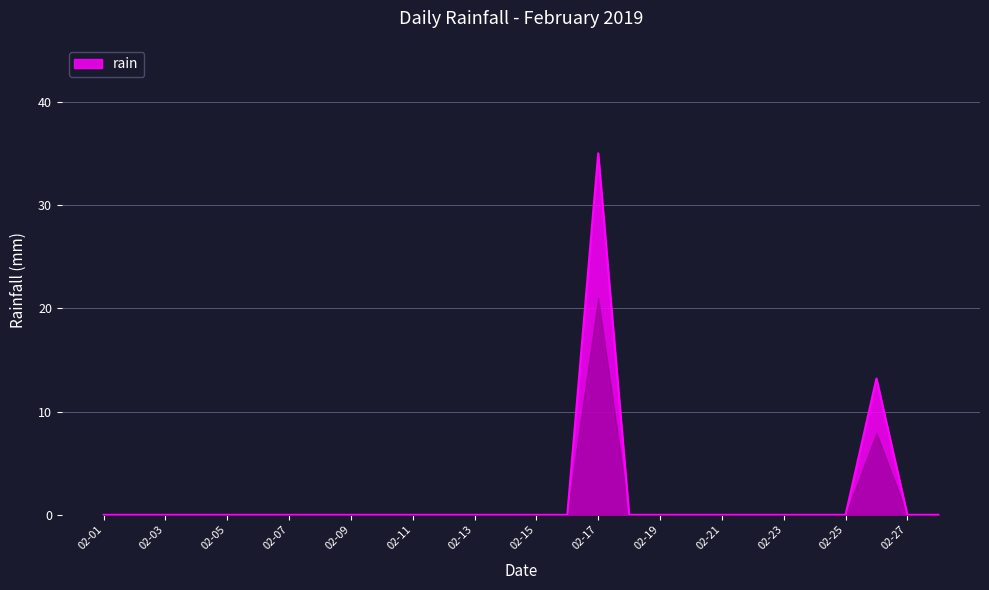

What is the maximum value shown in the chart?

35.0